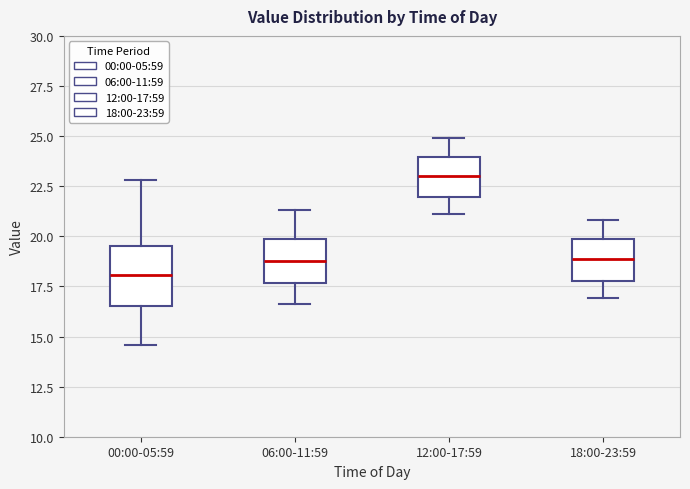

Which box is the tallest, from its lower edge to its upper edge?

00:00-05:59